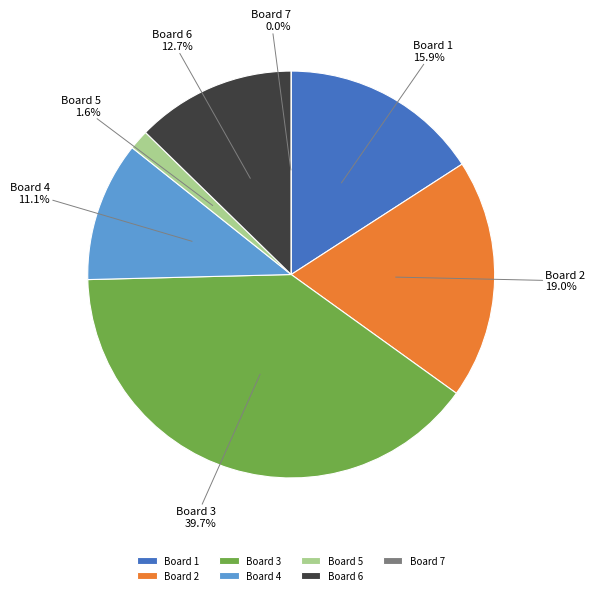

Rank the categories by value from highest to lowest.

3, 2, 1, 6, 4, 5, 7